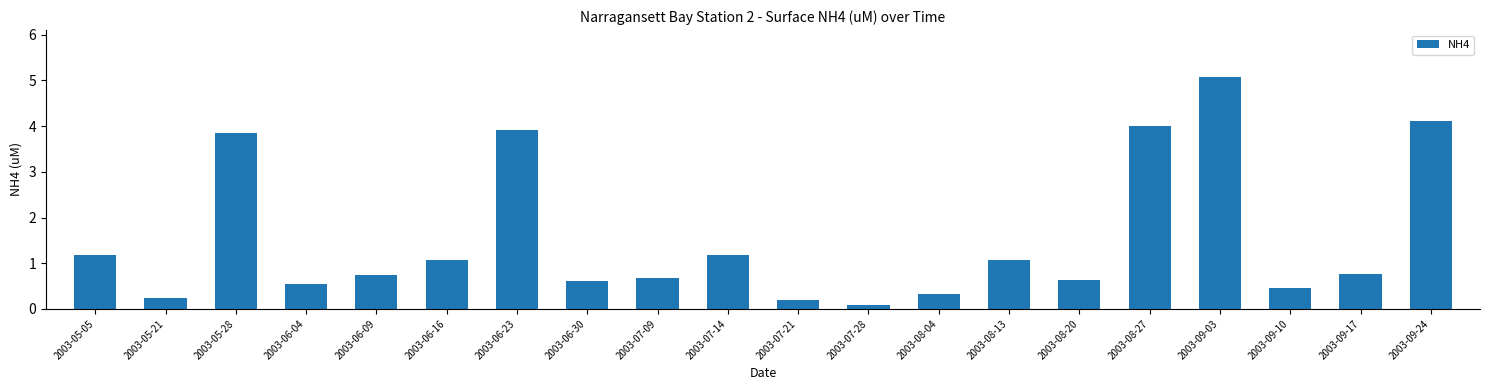

Reading left to right, list all the values displayed in this chart.

2003-05-05=1.2	2003-05-21=0.2	2003-05-28=3.9	2003-06-04=0.5	2003-06-09=0.8	2003-06-16=1.1	2003-06-23=3.9	2003-06-30=0.6	2003-07-09=0.7	2003-07-14=1.2	2003-07-21=0.2	2003-07-28=0.1	2003-08-04=0.3	2003-08-13=1.1	2003-08-20=0.6	2003-08-27=4.0	2003-09-03=5.1	2003-09-10=0.5	2003-09-17=0.8	2003-09-24=4.1